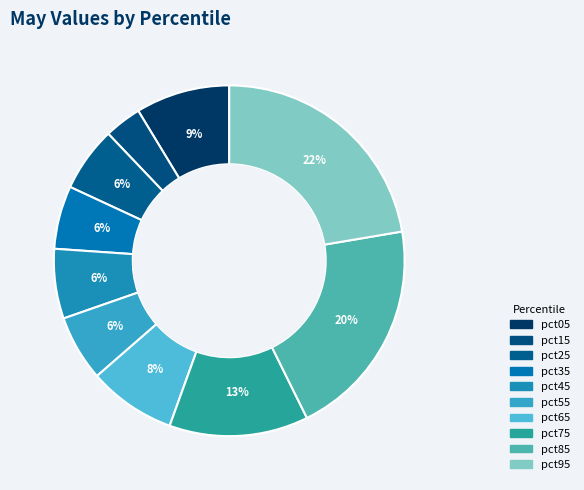

Is it true that pct65 is 19% of the pie?

False